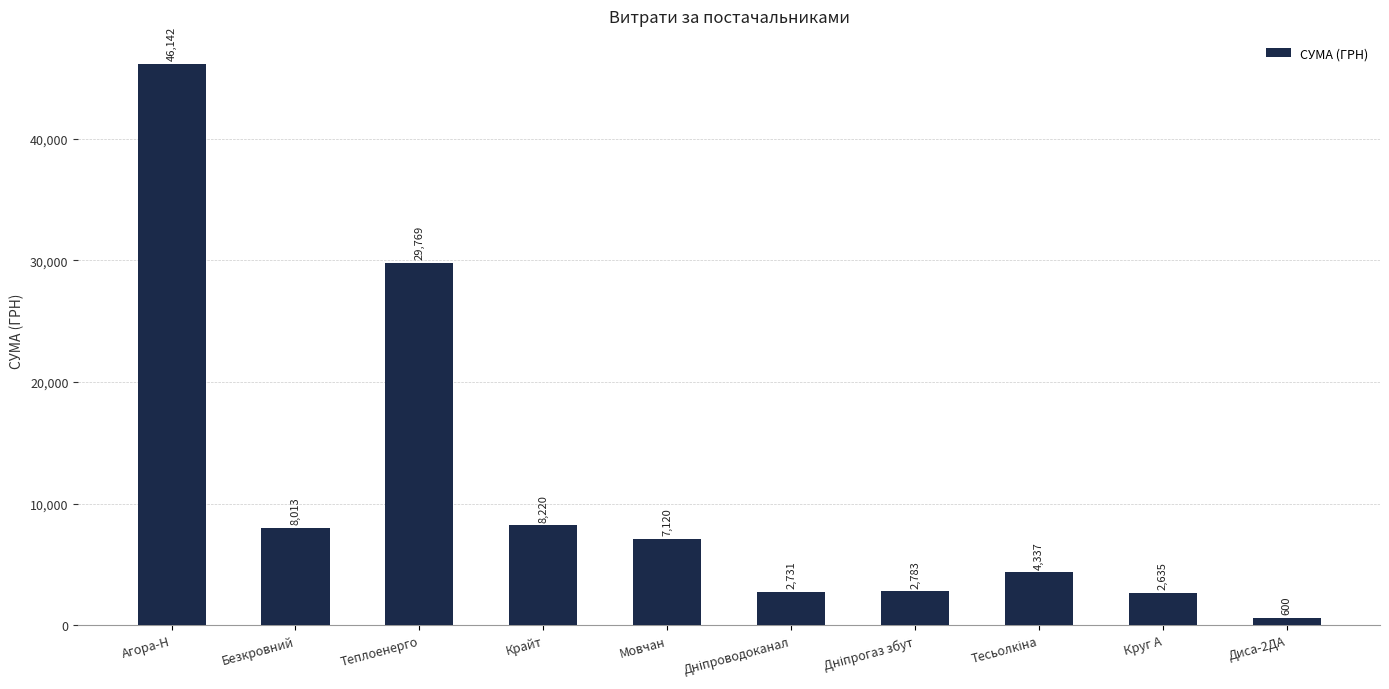

What is the label of the 9th bar from the right?

Безкровний